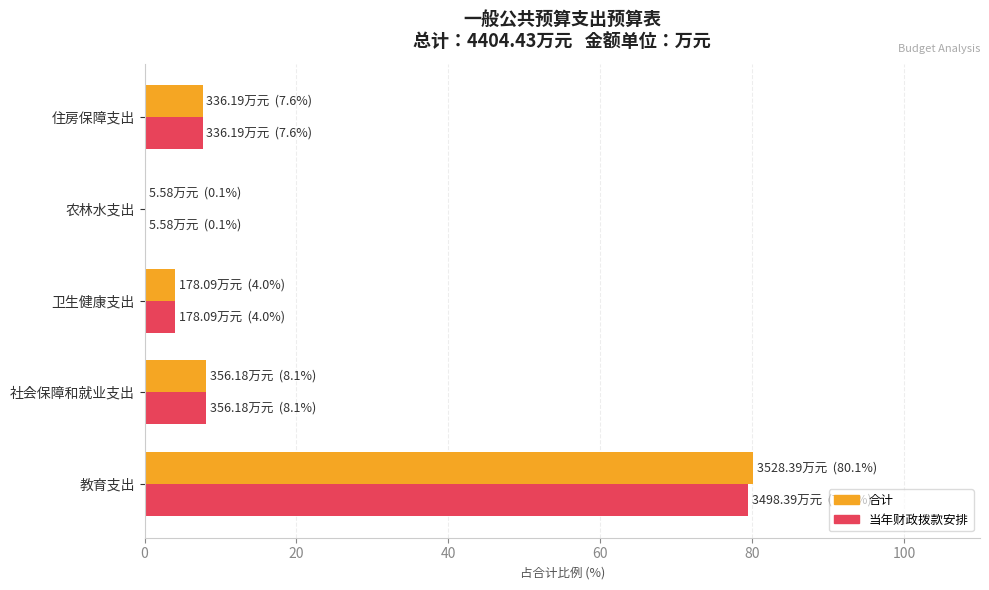

What value does the 当年财政拨款安排 series have at 住房保障支出?

7.6